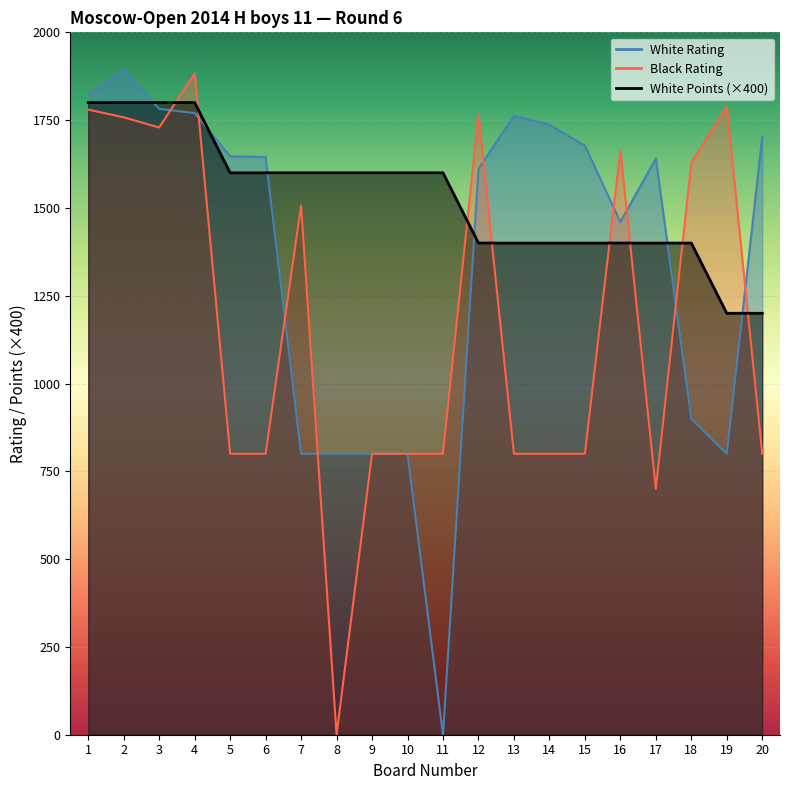

Between 13 and 10, which is larger?

13